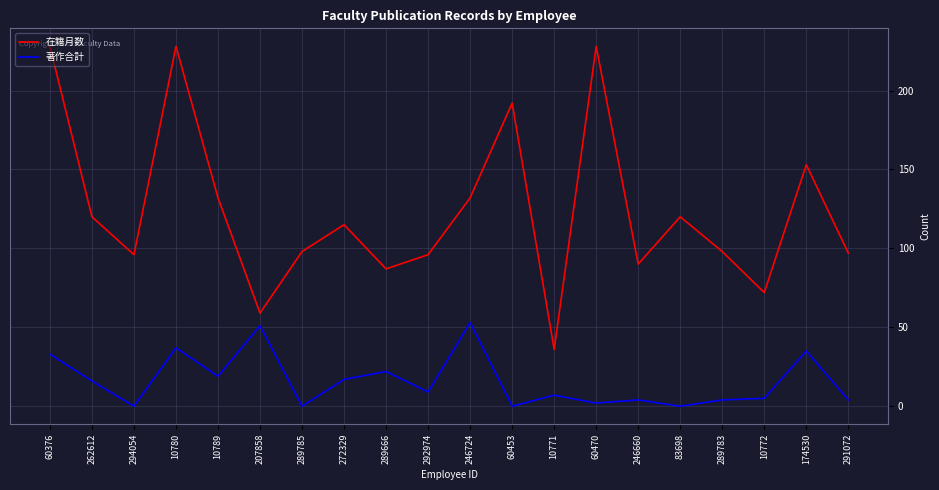

True or false: 在籍月数 and 著作合計 intersect in this chart.

False